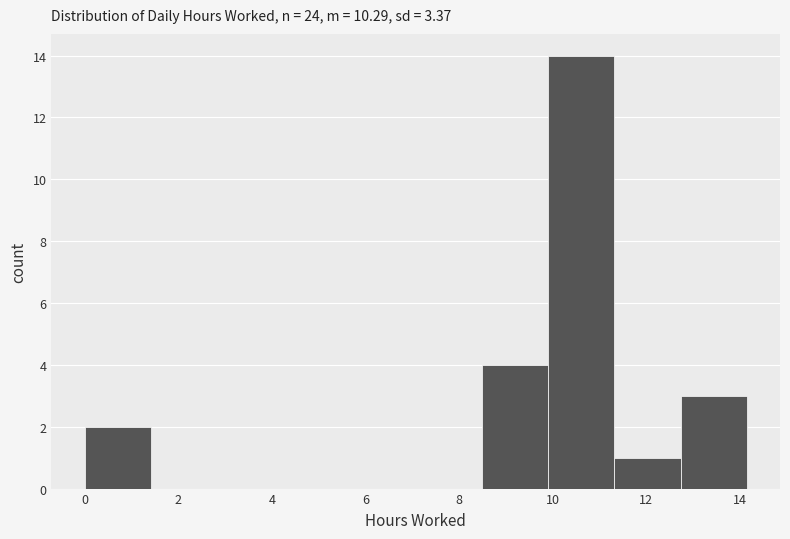

Reading left to right, transcribe this chart: for each bar, give the range it covers on the x-axis and its height. Neither the bar edges nor the heights are printed on the chart, so give them approximately, as read against the axes.

0.0 to 1.4: 2
1.4 to 2.8: 0
2.8 to 4.2: 0
4.2 to 5.6: 0
5.6 to 7.0: 0
7.0 to 8.4: 0
8.4 to 10.0: 4
10.0 to 11.4: 14
11.4 to 12.8: 1
12.8 to 14.2: 3